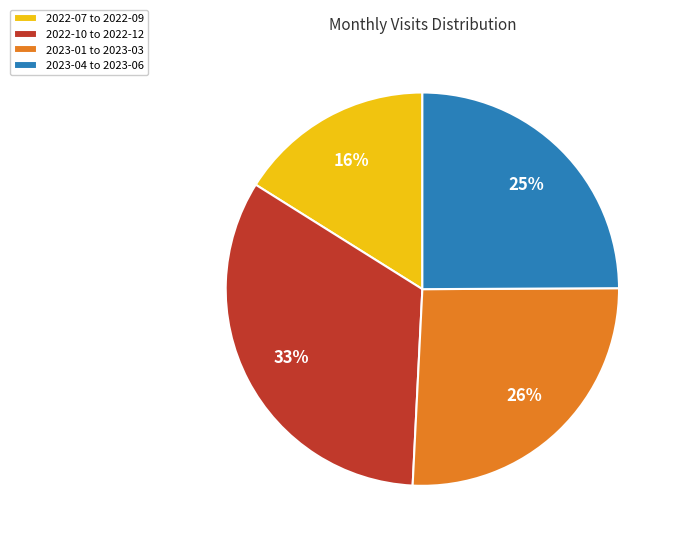

True or false: 2023-04 to 2023-06 accounts for 12% of the total.

False